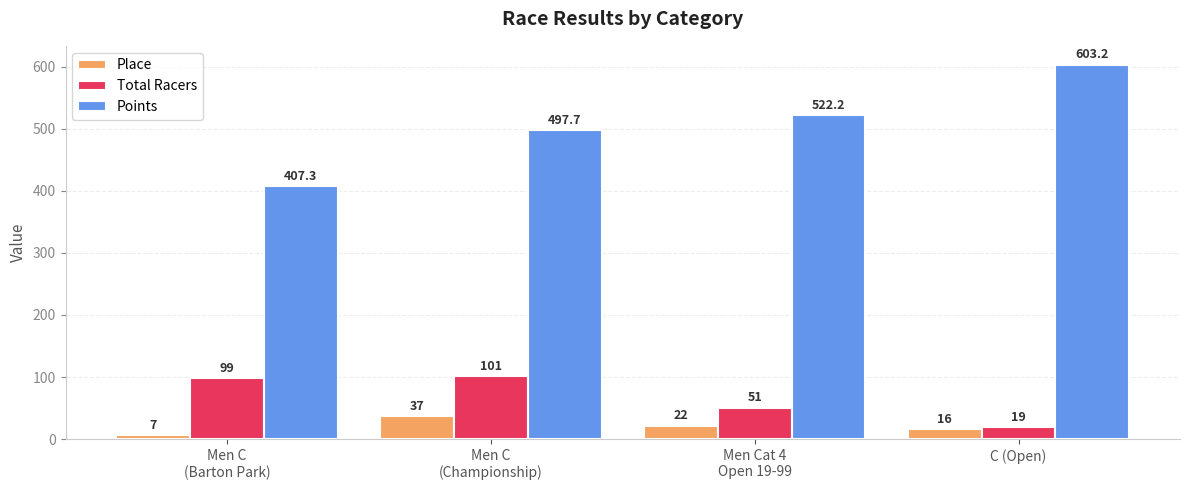

What is the spread (max minus min) of values at Men C
(Barton Park)?

400.3